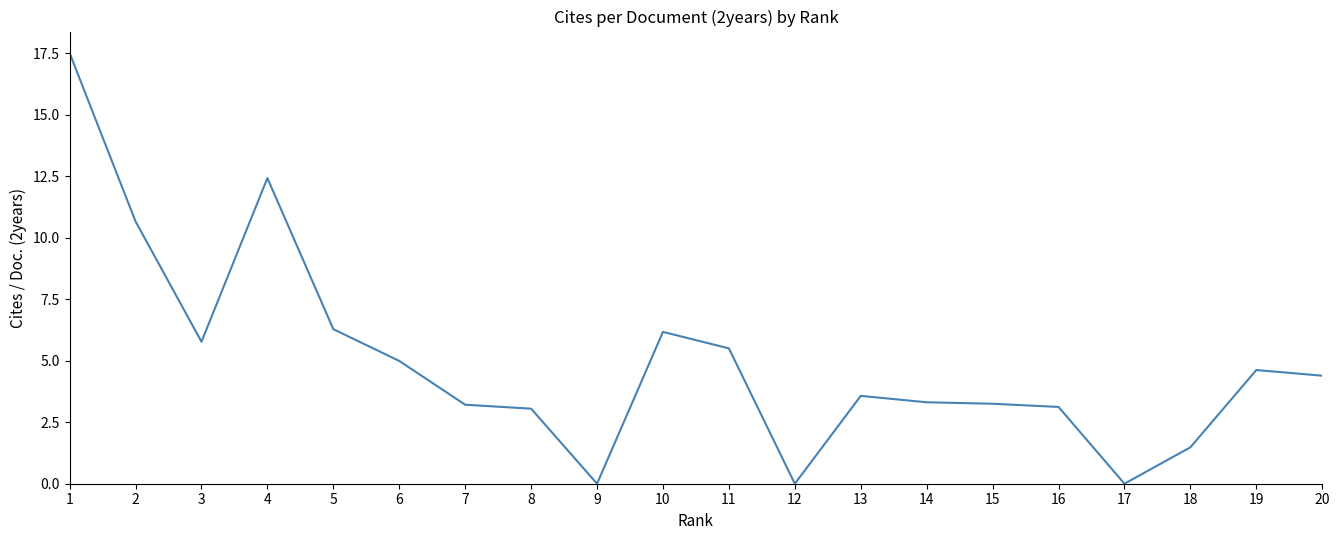

How many lines are shown in the chart?

1